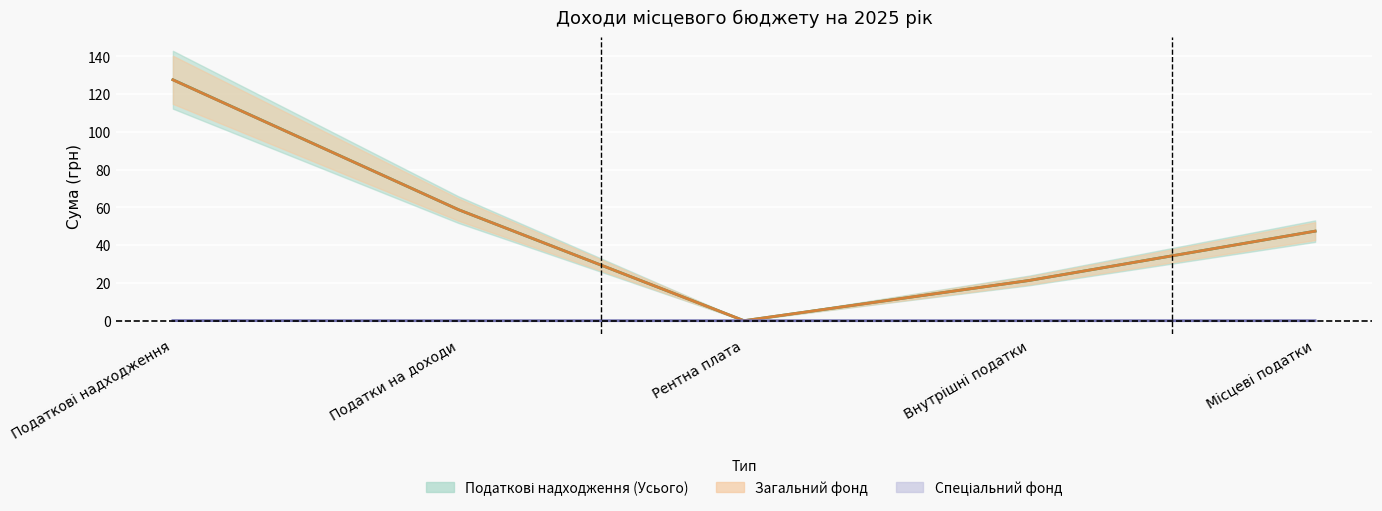

The Спеціальний фонд series shows -0.0 at Внутрішні податки. True or false?

False